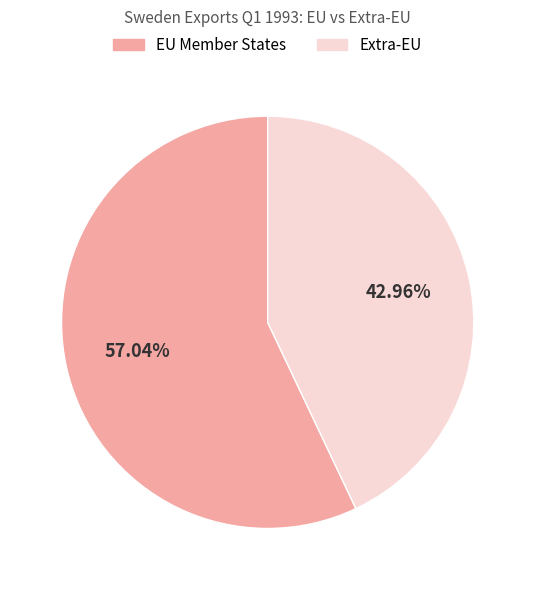

Which slice is the largest?

EU Member States